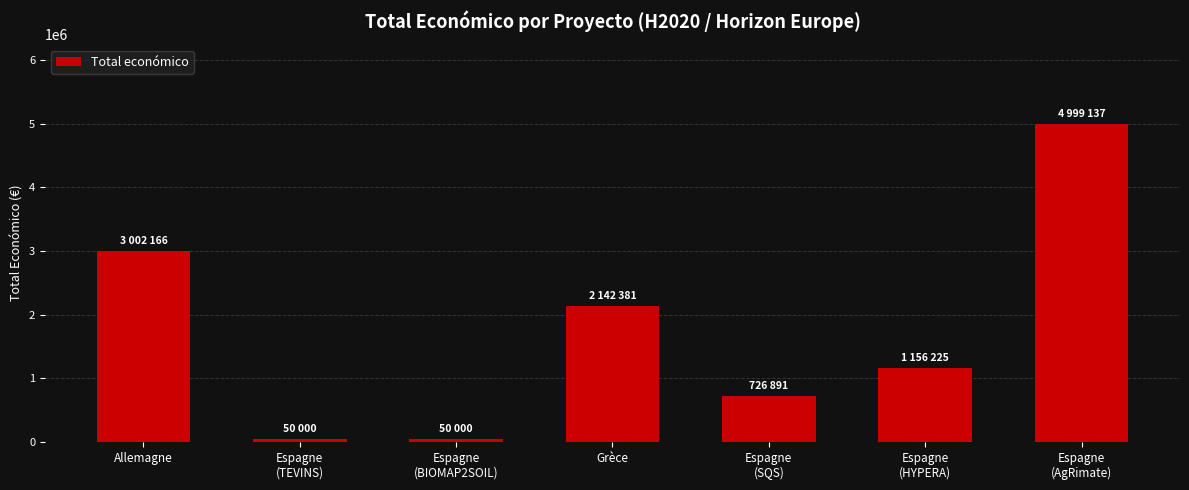

What is the difference between the values at Espagne
(HYPERA) and Espagne
(AgRimate)?

3842912